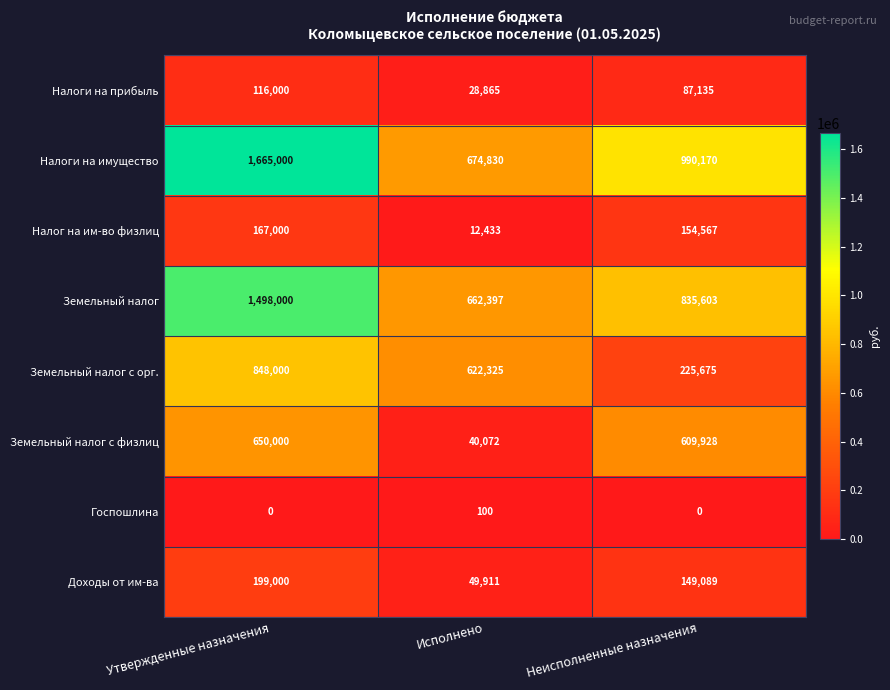

Which category has the highest value in the Налог на им-во физлиц series?

Утвержденные назначения